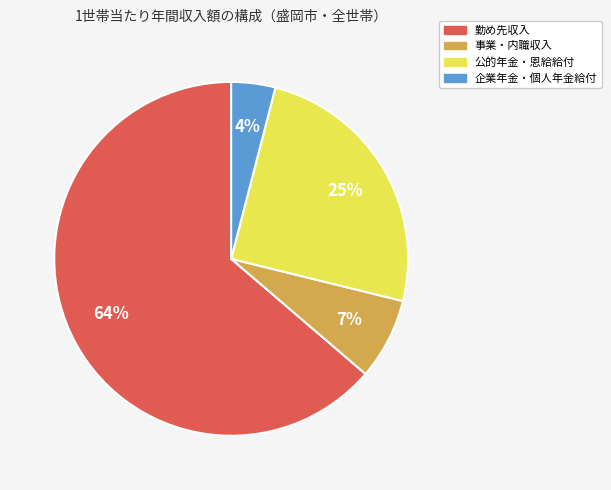

How many slices are in this pie chart?

4